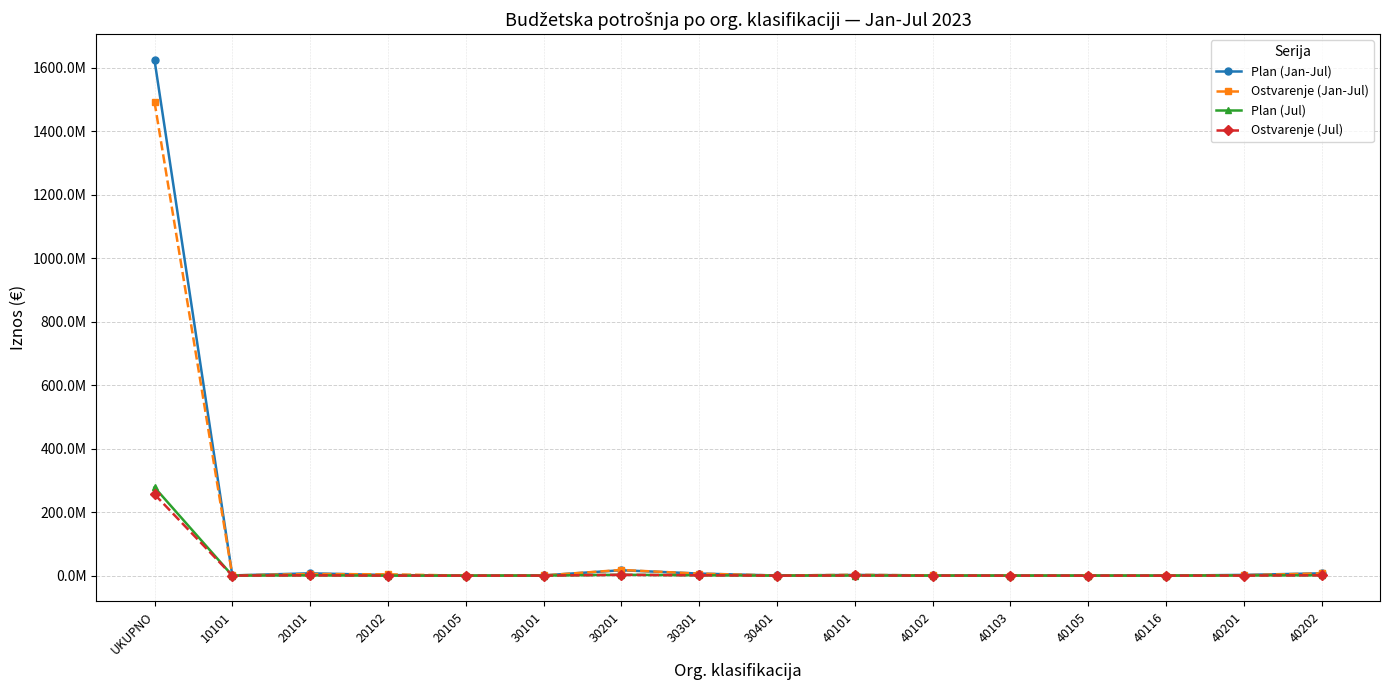

What is the maximum value for Plan (Jan-Jul)?

1624325669.1